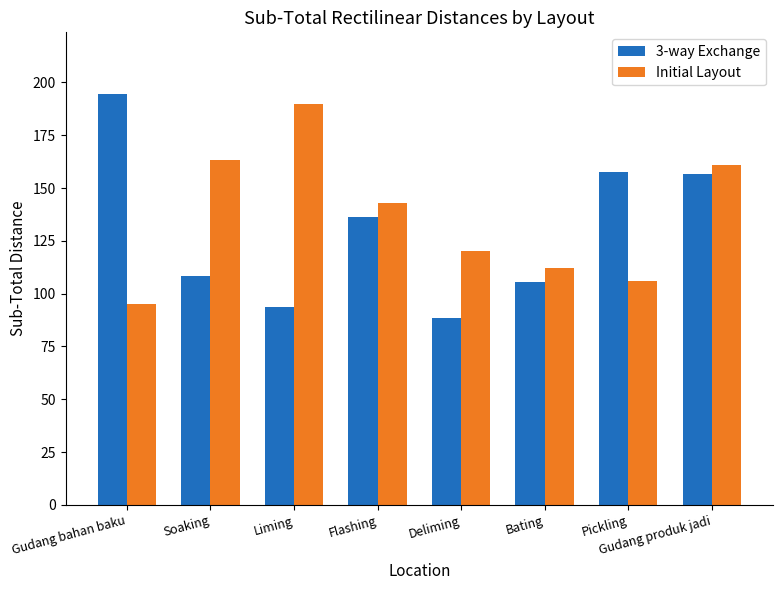

What is the average value of the 3-way Exchange series?

130.1